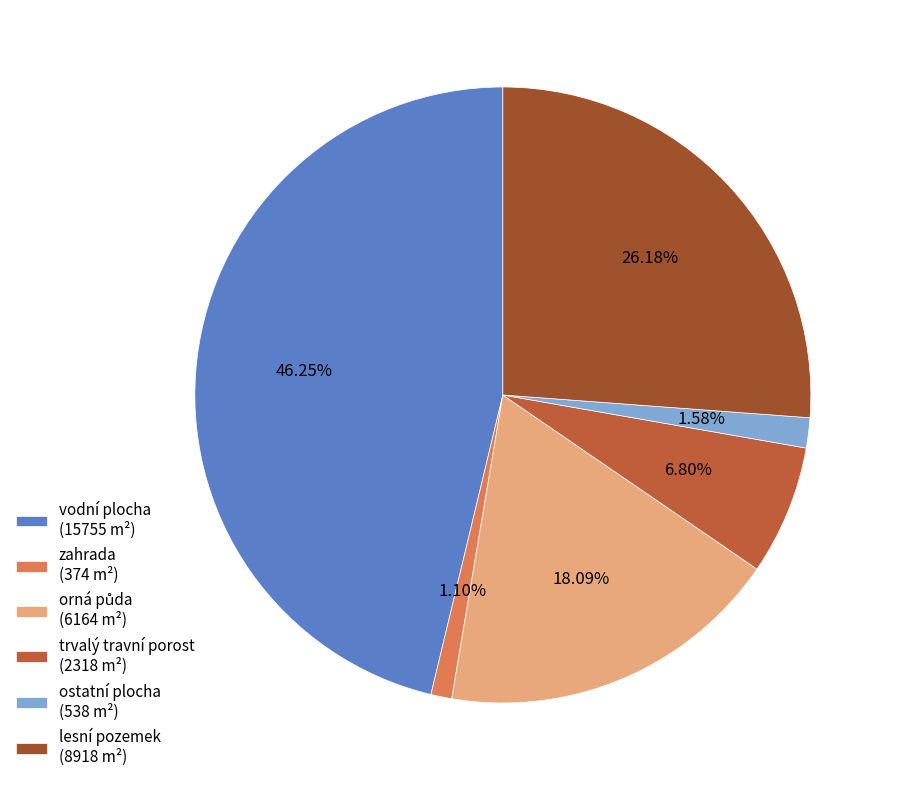

Count the number of slices in the pie.

6